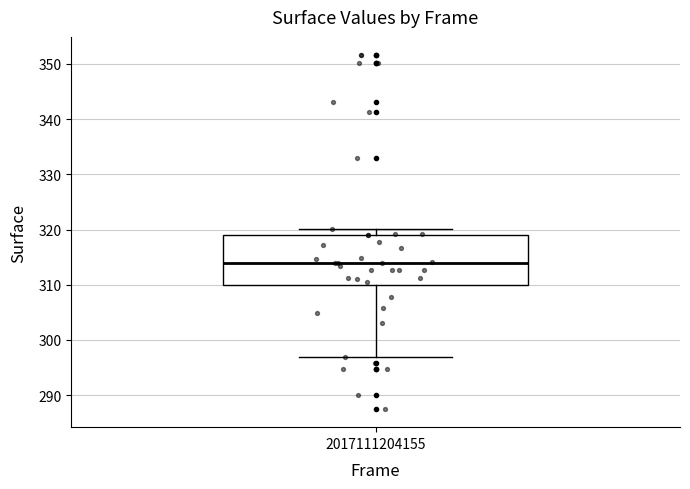

Transcribe this box plot: give where the median line is, the range the box spans, and where the two whiskers end, as read against the y-axis. The values are not printed on the chart, so give them approximately, as read against the axis.

median 314, box 310 to 319, whiskers 297 to 320